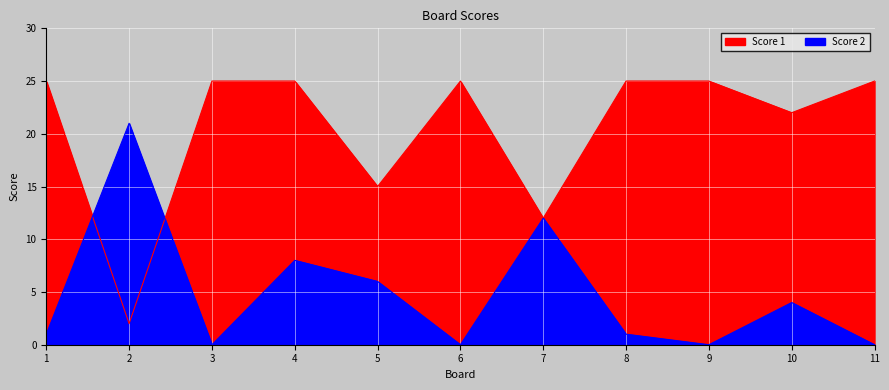

What is the value of the Score 2 point at the 7th from the left?

12